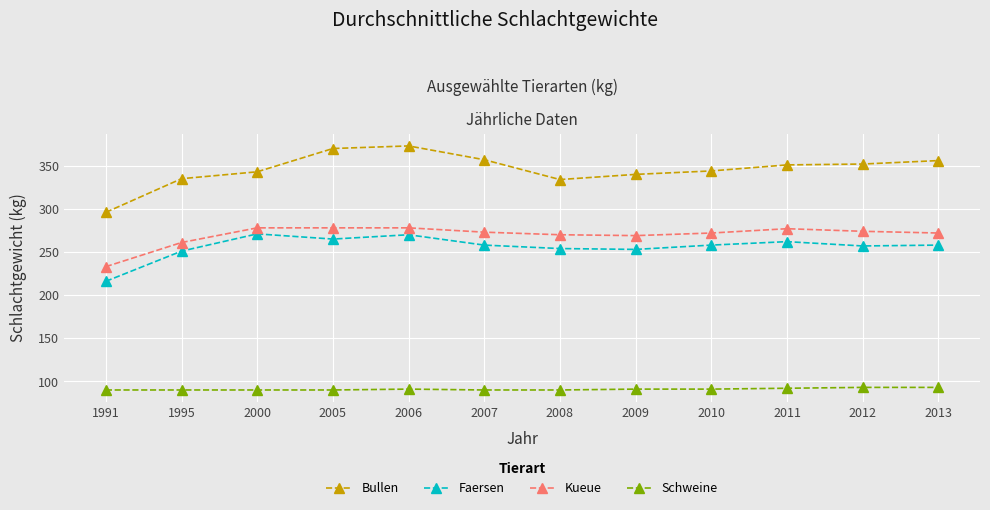

What is the maximum value for Bullen?

373